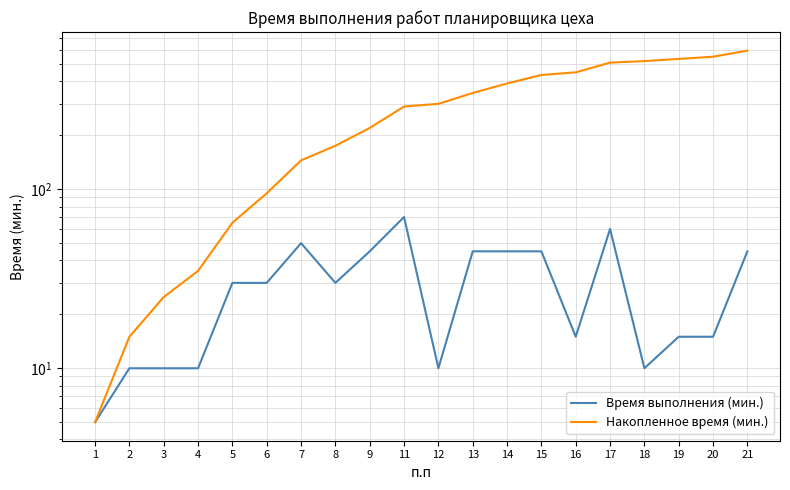

True or false: Накопленное время (мин.) has a value of 44 at 8.

False